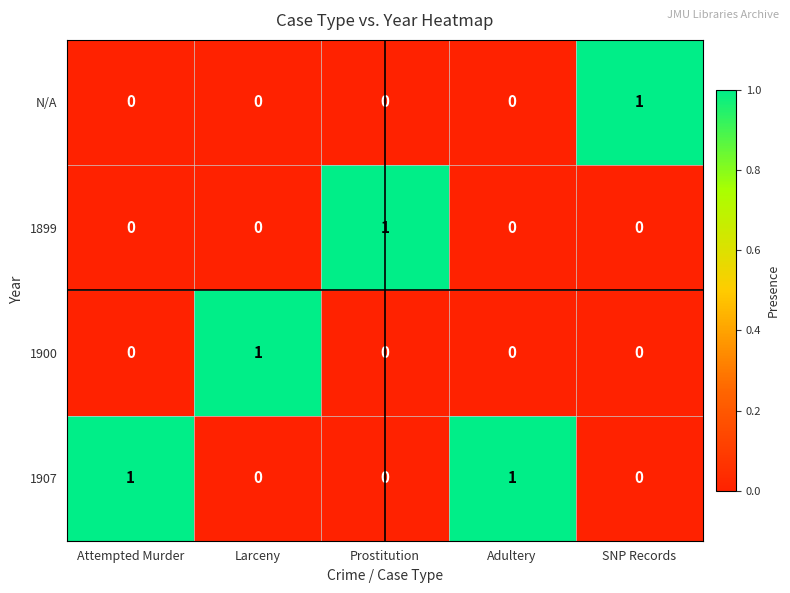

At which label does 1900 reach its peak?

Larceny